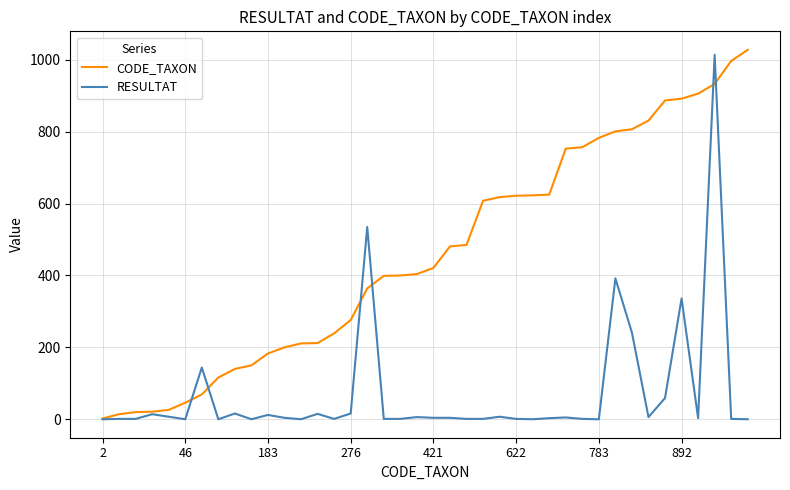

What is the difference between the second highest and second lowest values in the RESULTAT series?

535